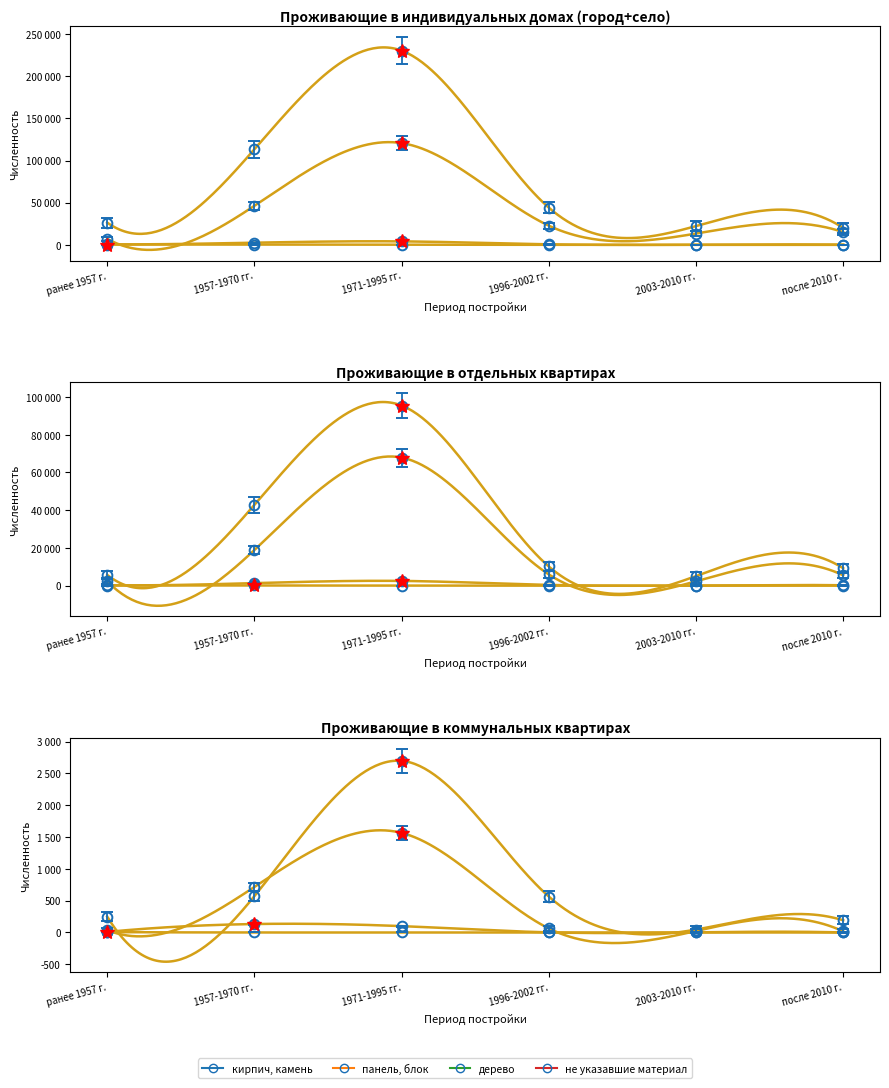

Which category has the lowest value in the не указавшие материал series?

2003-2010 гг.